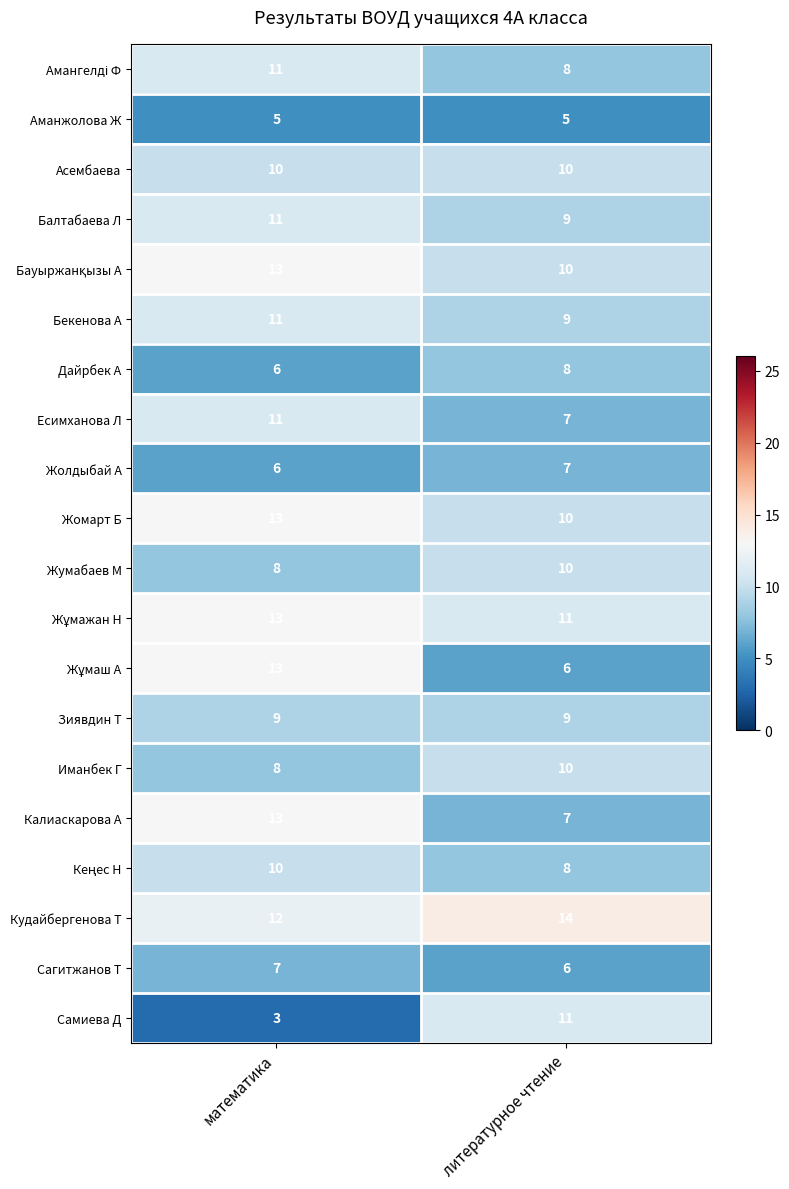

What is the total value across all series at литературное чтение?

175